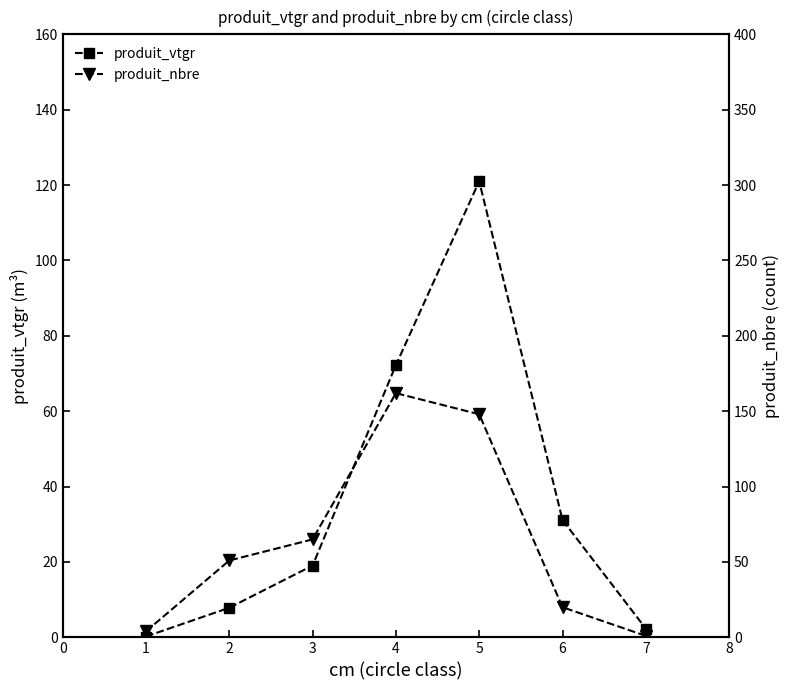

Reading right to left, what are all the values shown in this chart?

produit_vtgr: 2.3	31.1	121.0	72.2	19.1	7.9	0.2
produit_nbre: 1.0	20.0	148.0	162.0	65.0	51.0	4.0